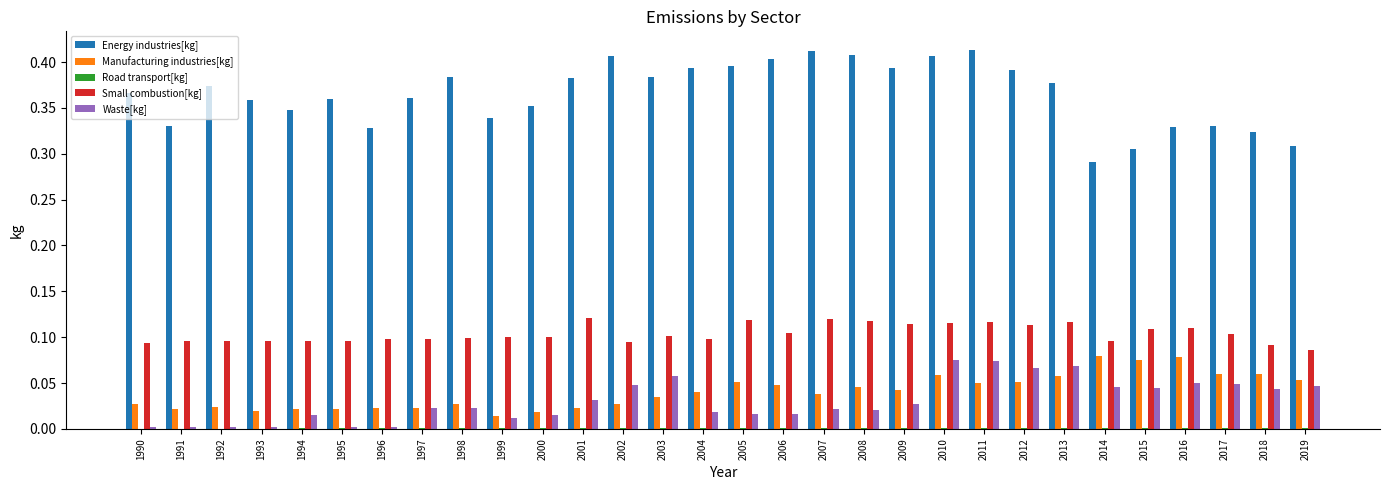

True or false: Manufacturing industries[kg] has a value of 0.0 at 2008.

True